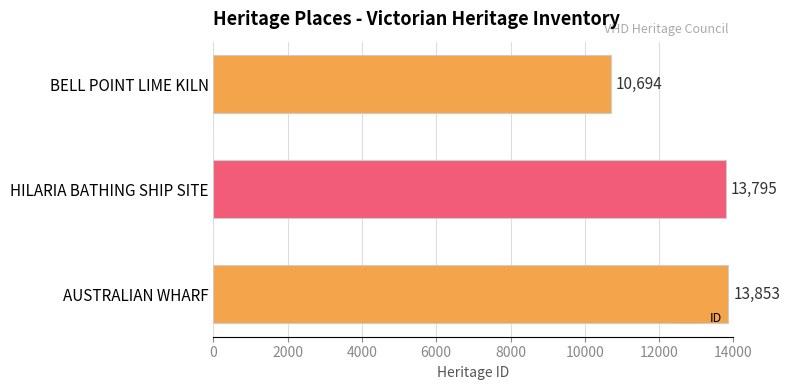

True or false: the data shows 13795 at HILARIA BATHING SHIP SITE.

True